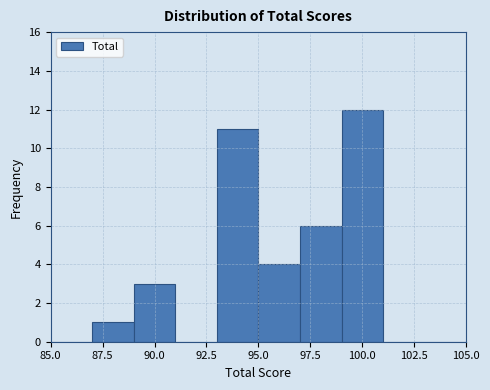

Over which range of the x-axis is the bar tallest?

99 to 101